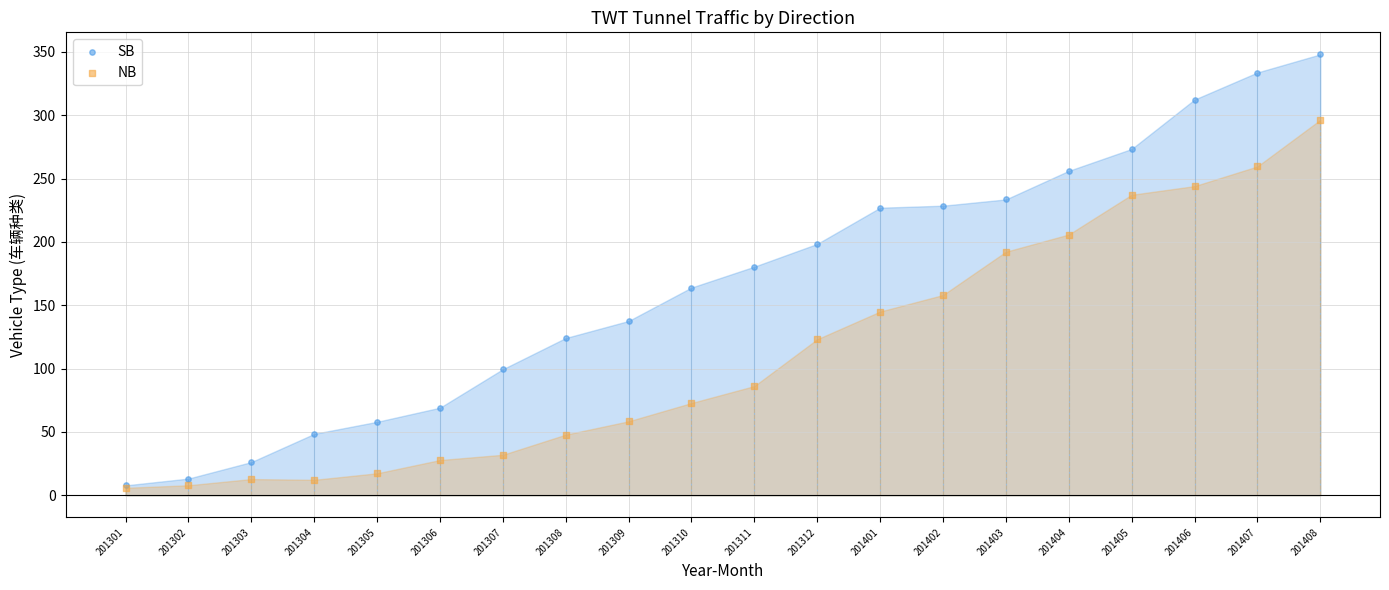

What are all the series names shown in the legend?

SB, NB